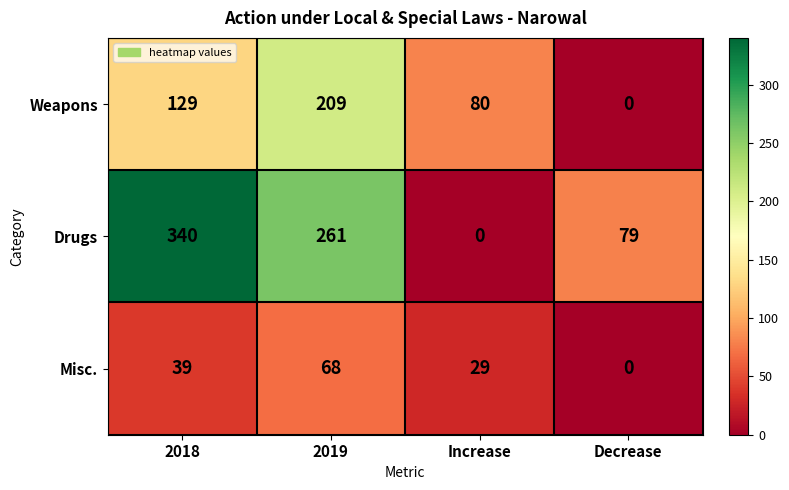

At how many categories does at least one series exceed 58?

4